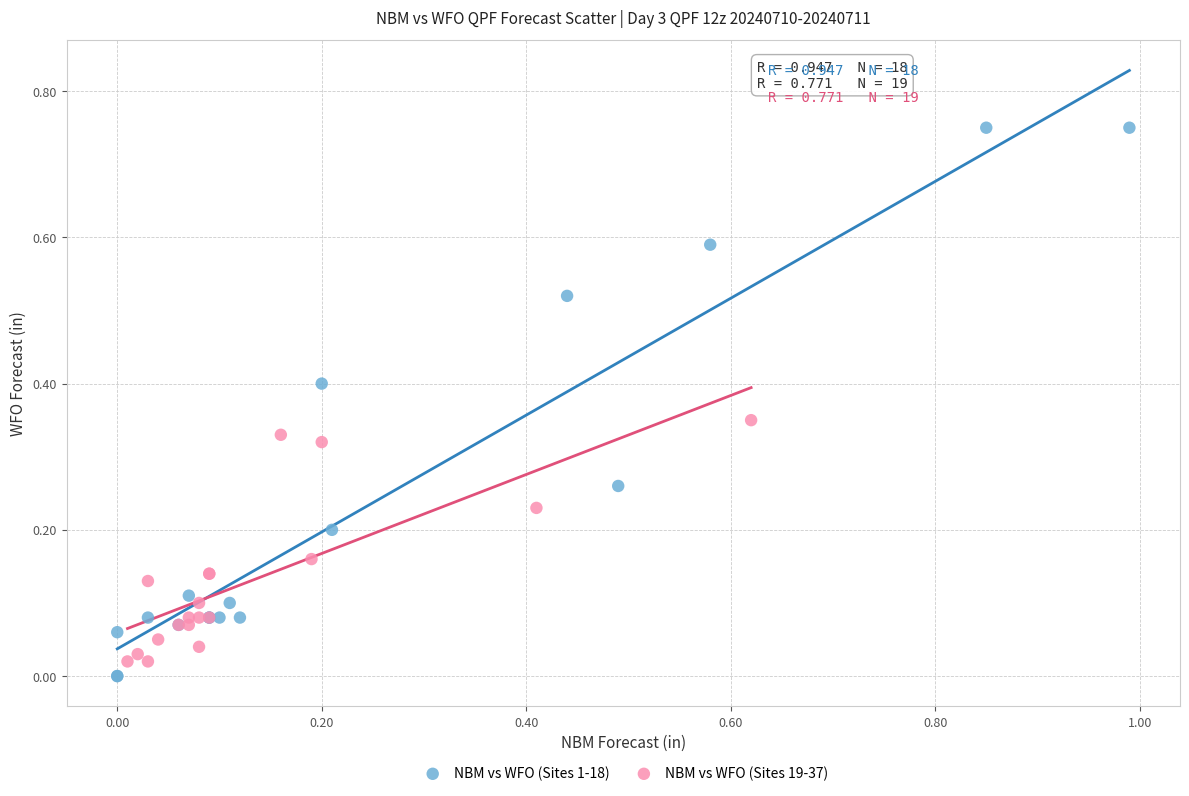

What are all the series names shown in the legend?

NBM vs WFO (Sites 1-18), NBM vs WFO (Sites 19-37)